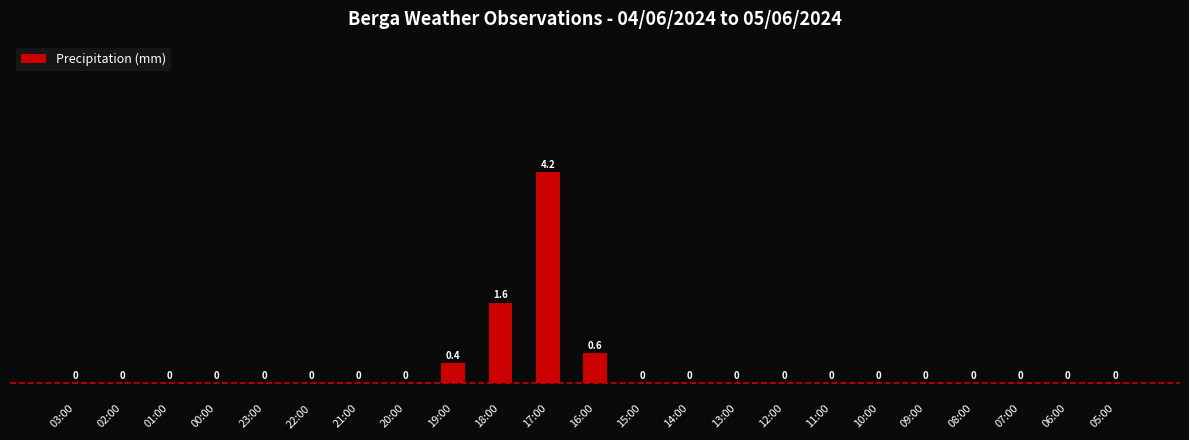

The value at 19:00 is 0.4. True or false?

True